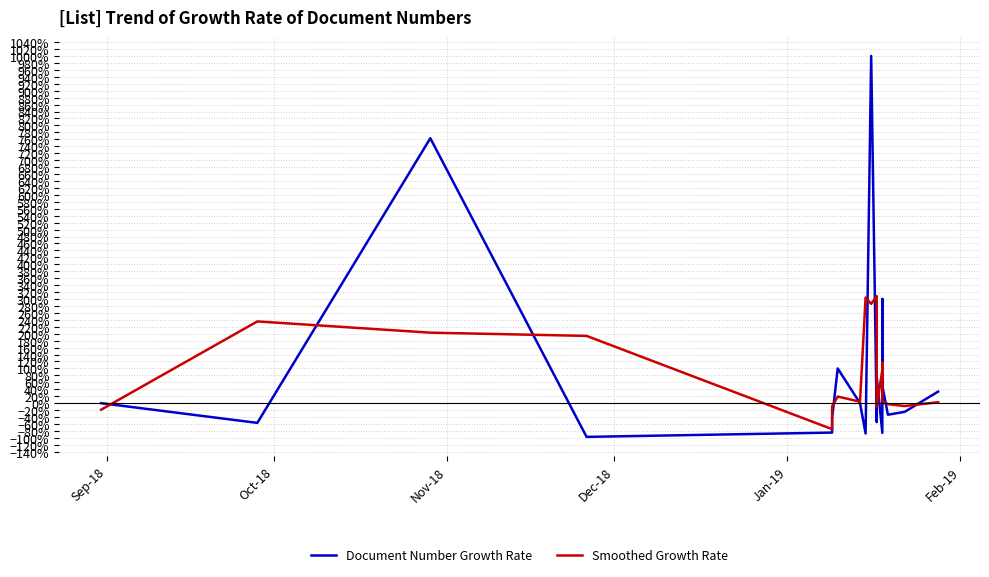

At Feb-19, list the series in order from smallest to largest.

Document Number Growth Rate, Smoothed Growth Rate